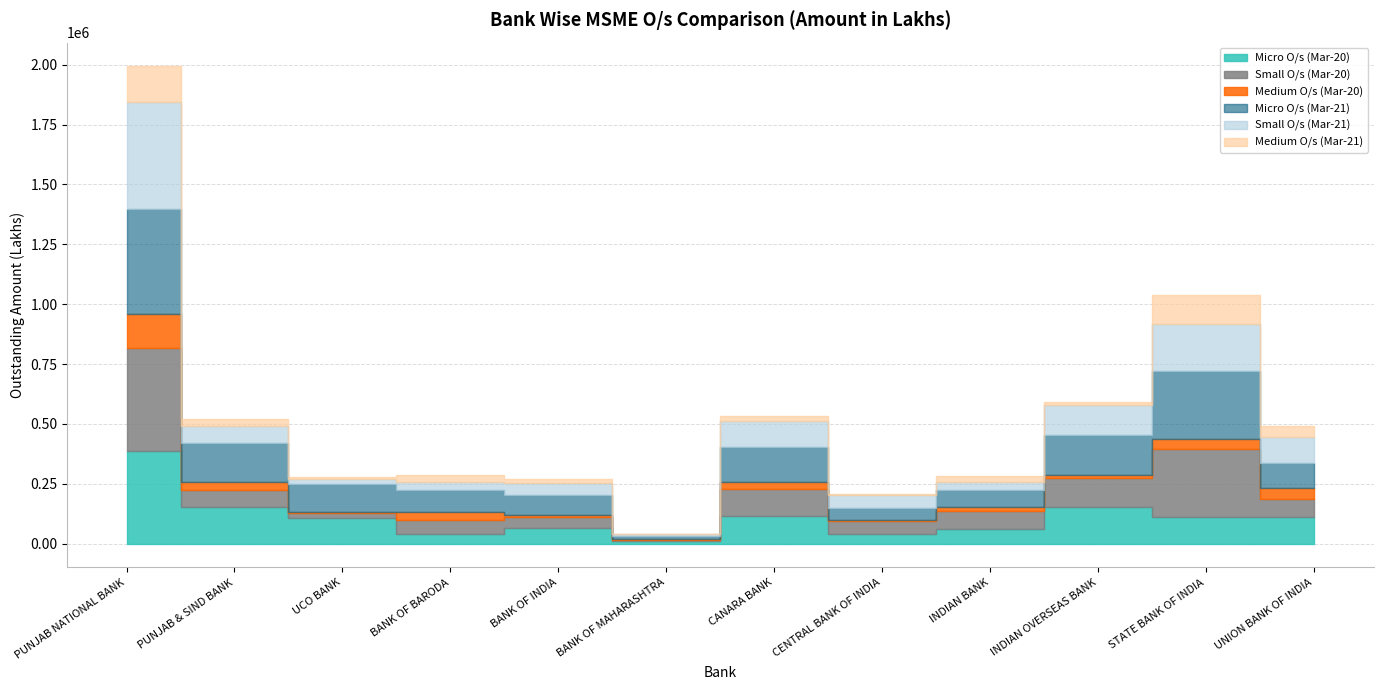

Is the value of Micro O/s (Mar-21) at INDIAN BANK greater than the value of Small O/s (Mar-20) at BANK OF MAHARASHTRA?

Yes